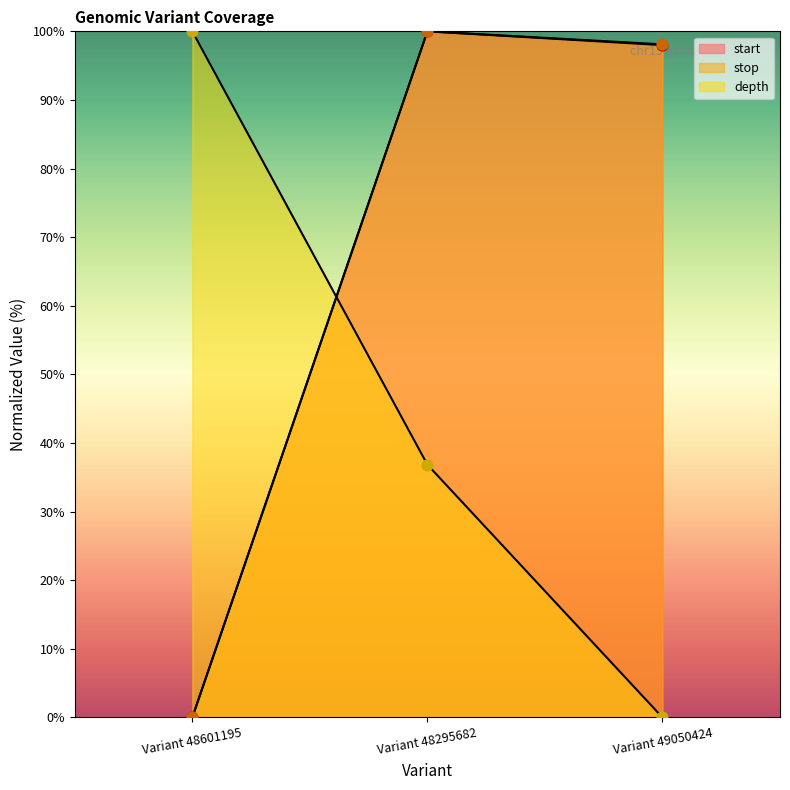

At which category is the sum across all series the highest?

Variant 48295682